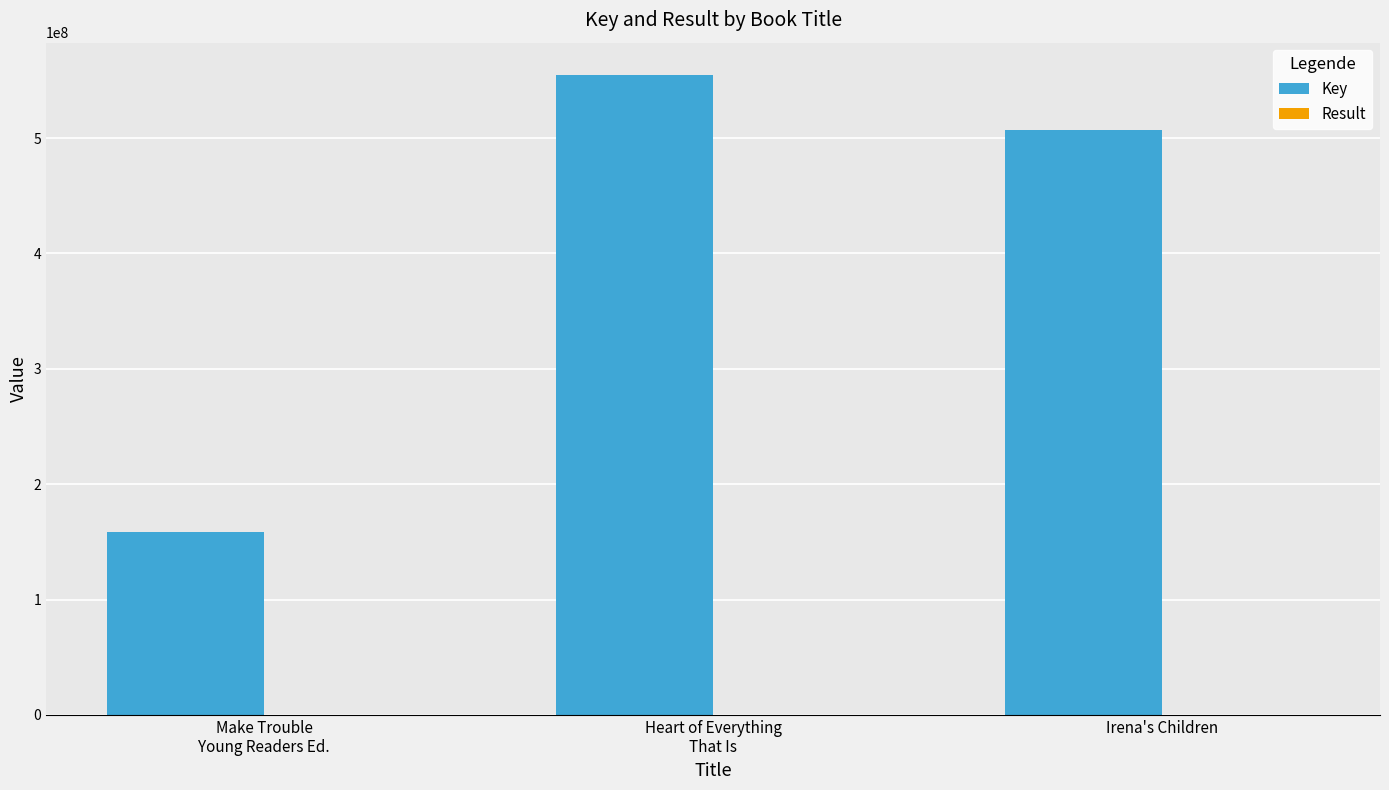

Count the number of data series in this chart.

2